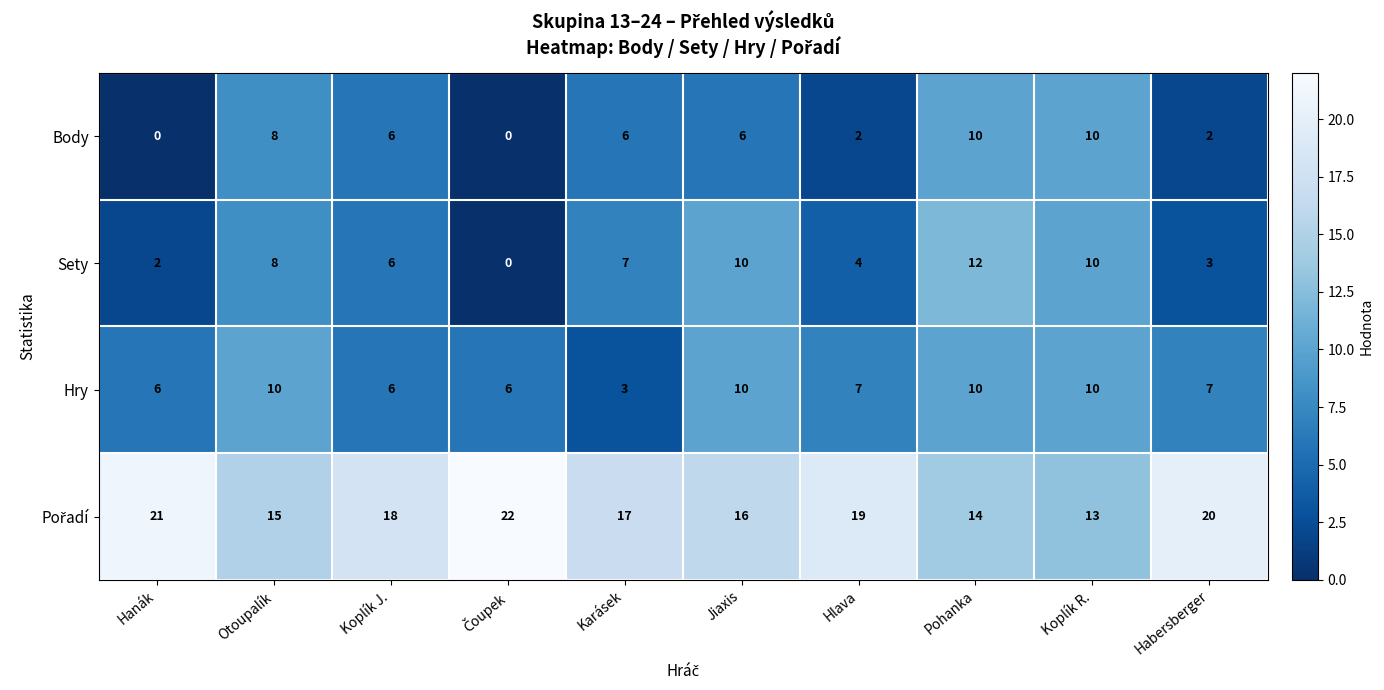

What is the difference between the highest and lowest values at Hlava?

17